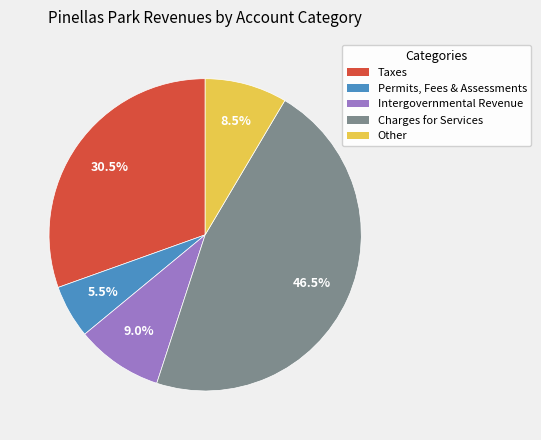

Is there any slice that represents more than half of the pie?

No